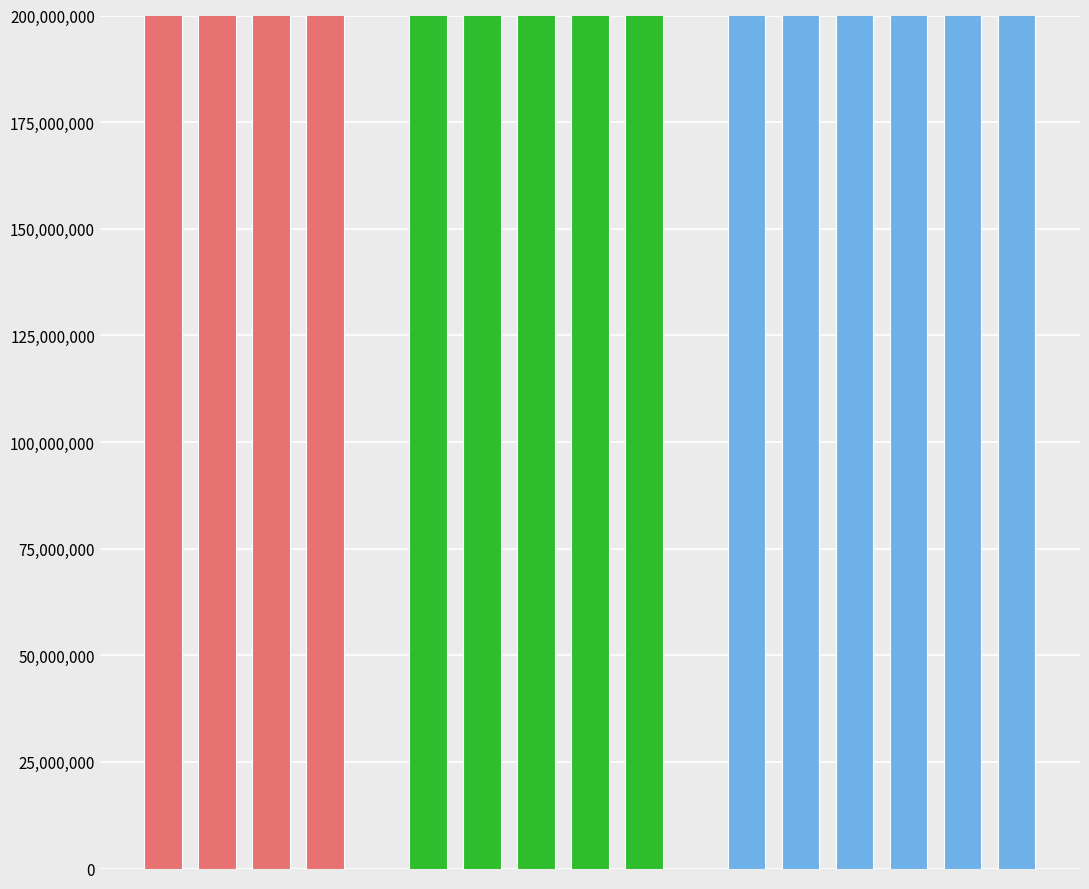

What is the sum of the Regular values at 9 and 12?

3056640563